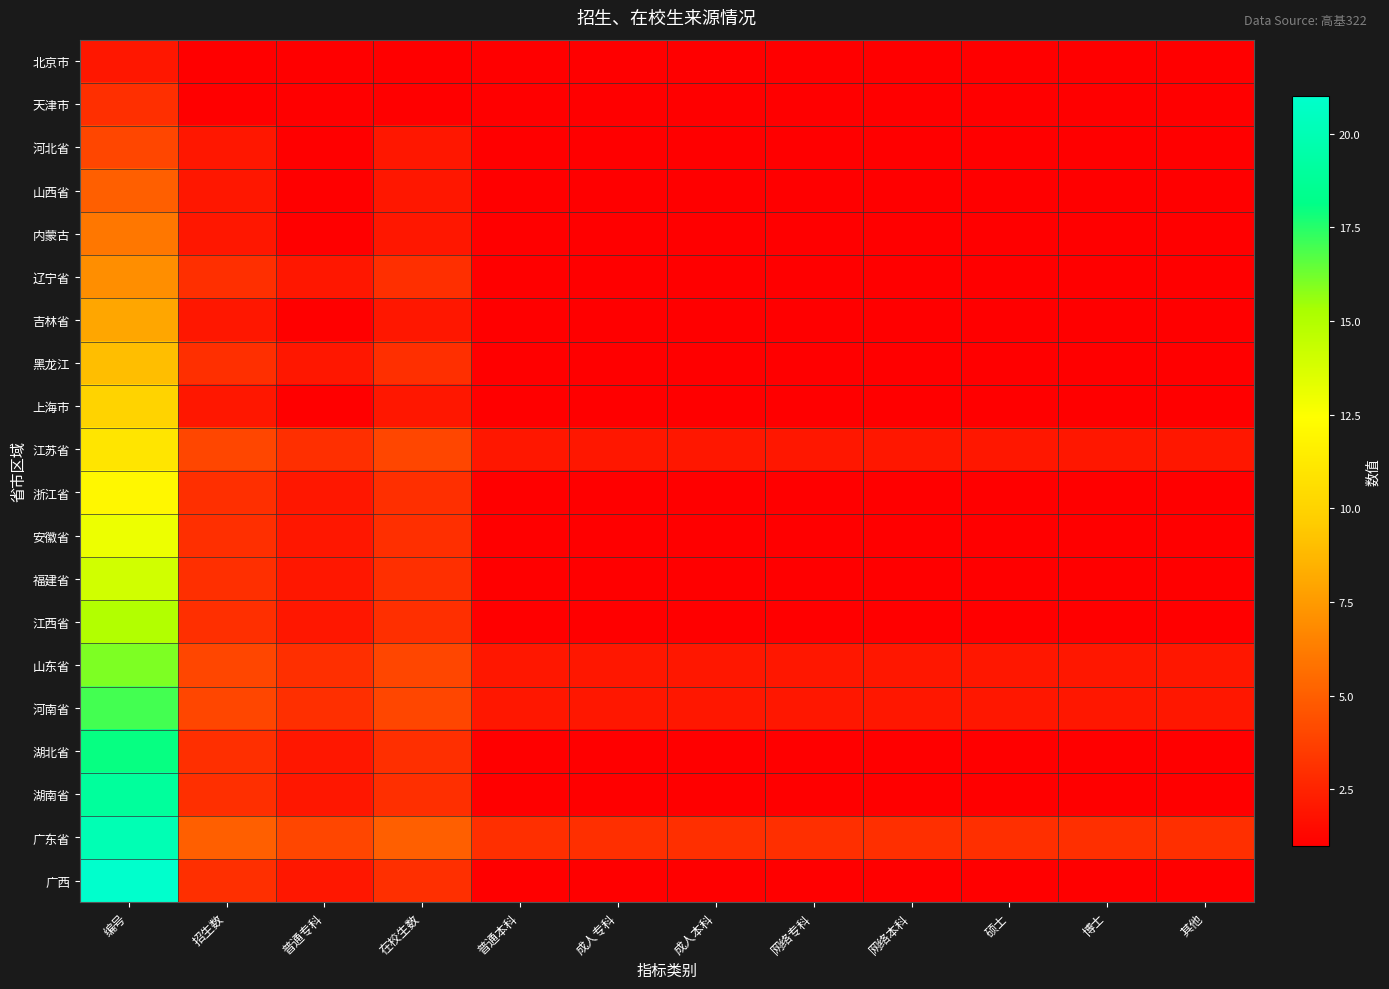

Which series has the largest total across all categories?

广东省